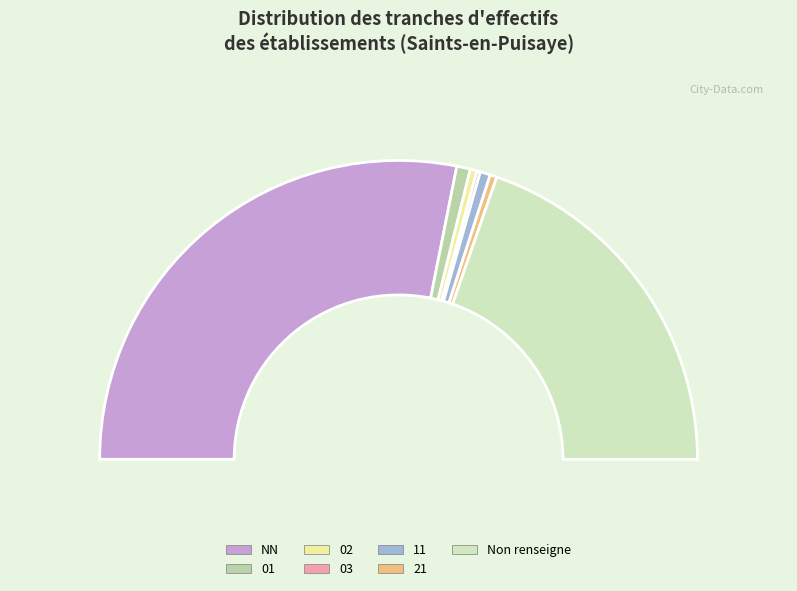

To the nearest percent, what portion does 11 represent?

1%